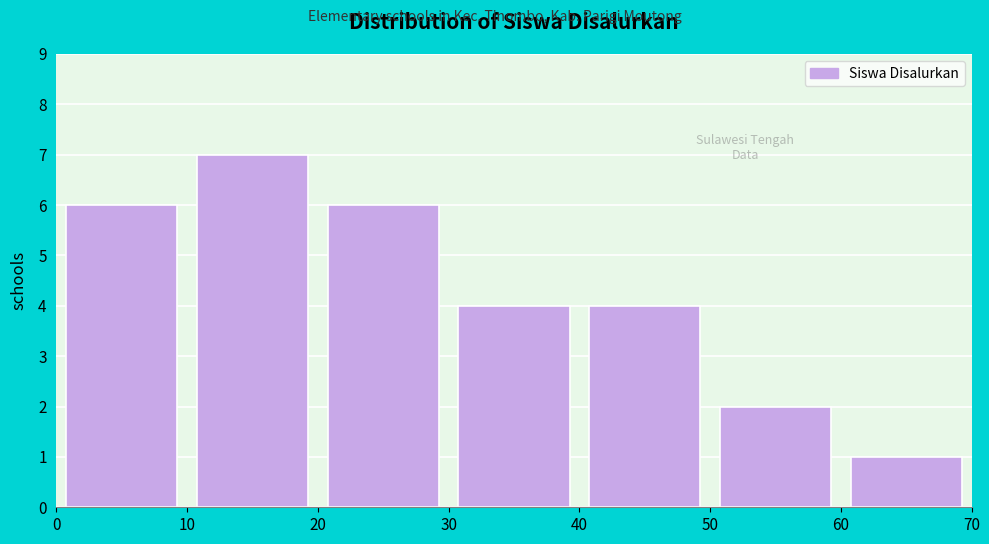

How tall is the bar that spans 10 to 20 on the x-axis? The values are not printed on the chart, so give them approximately, as read against the axis.

7